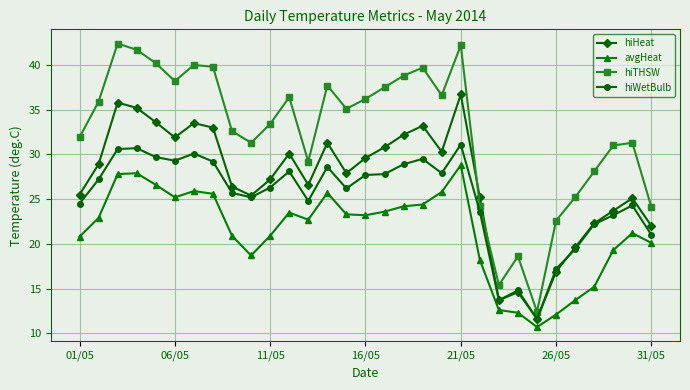

What is the value of the hiWetBulb point at the 24th from the left?

14.8